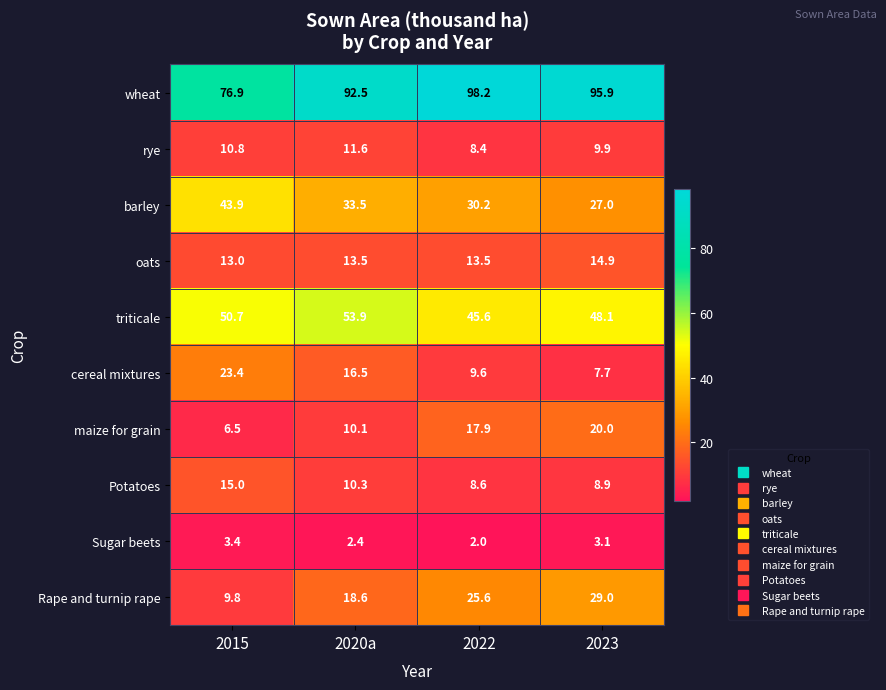

What is the maximum value shown in the chart?

98.2